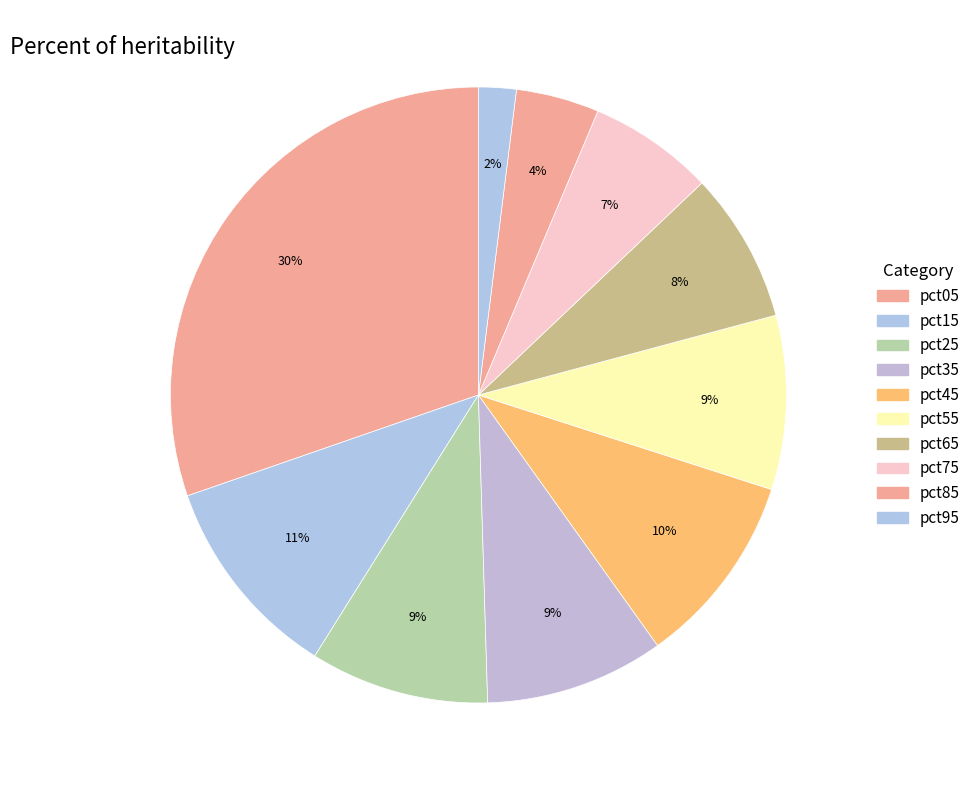

Rank the categories by value from lowest to highest.

pct95, pct85, pct75, pct65, pct55, pct25, pct35, pct45, pct15, pct05